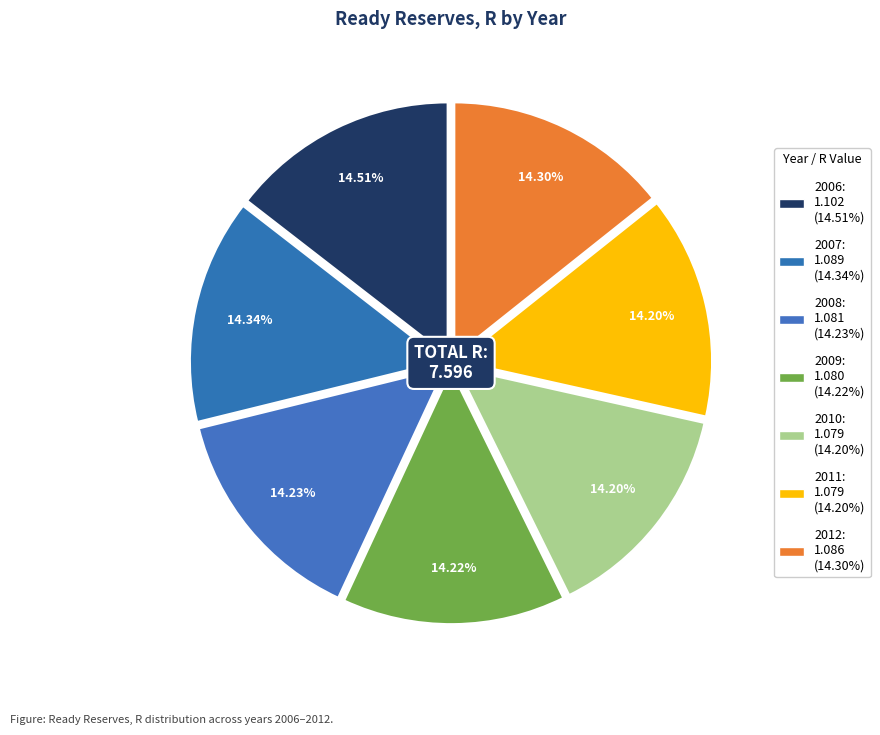

To the nearest percent, what is the average slice percentage?

14%